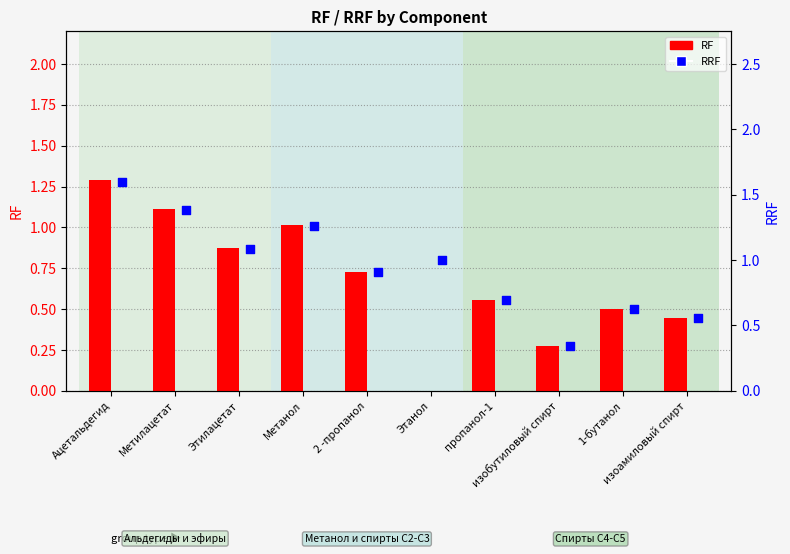

What are all the series names shown in the legend?

RF, RRF